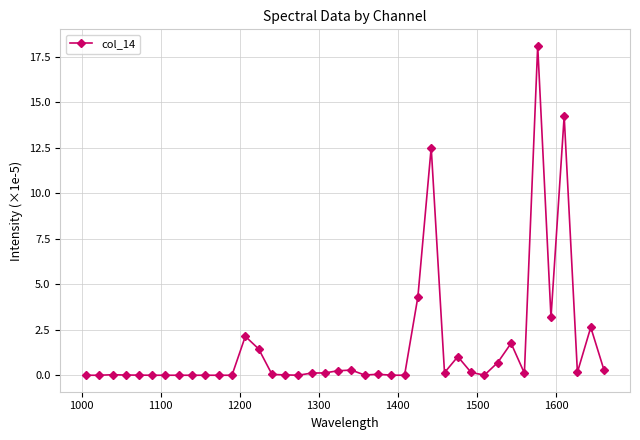

What is the sum of all values?

63.9